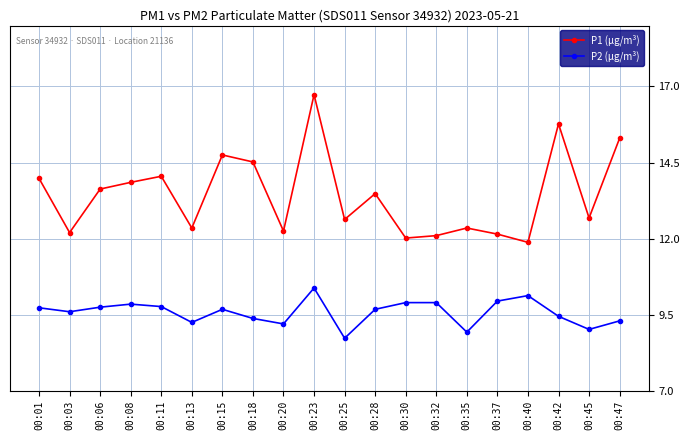

Between 00:03 and 00:18, which series saw the biggest shift?

P1 (µg/m³)